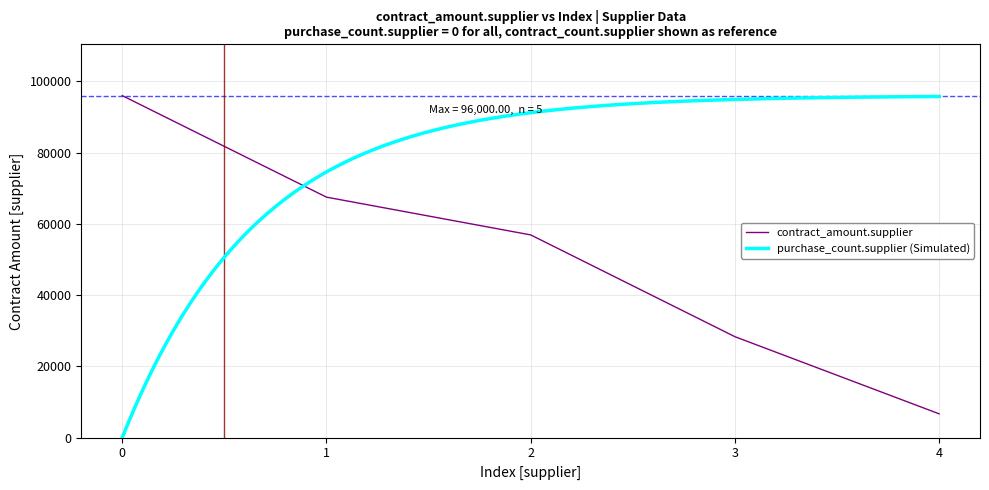

List the labels in order of contract_amount.supplier value, smallest first.

4, 3, 2, 1, 0